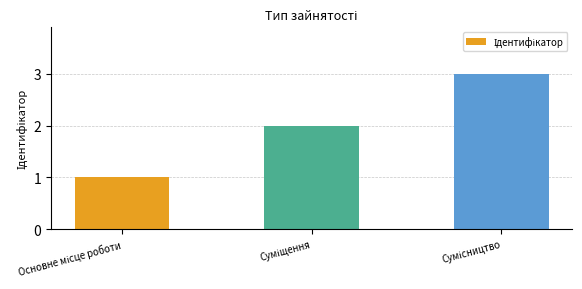

What is the sum of all values?

6